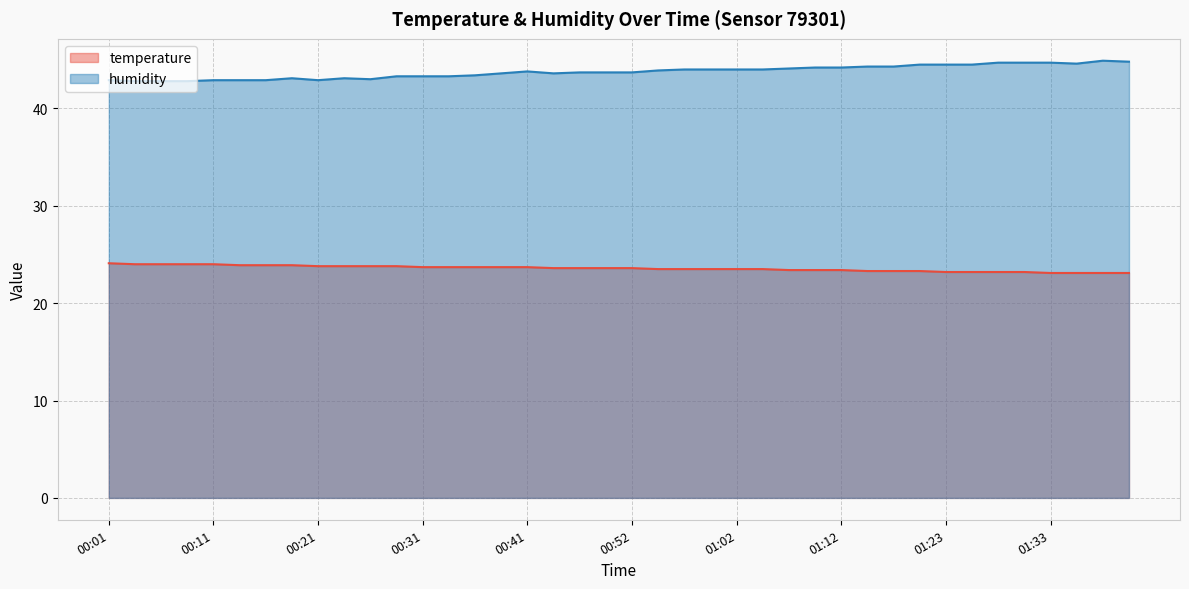

Does the chart display data point markers on the line(s)?

No